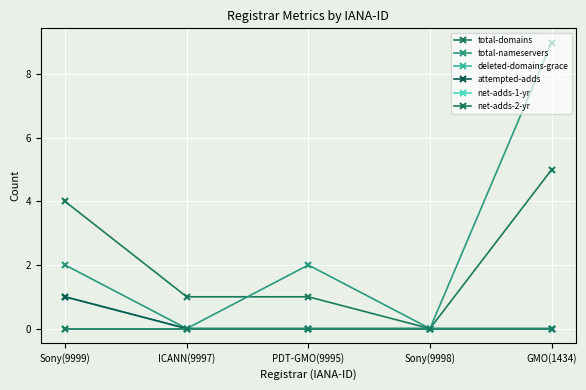

How many data points in total-nameservers are less than 2?

2